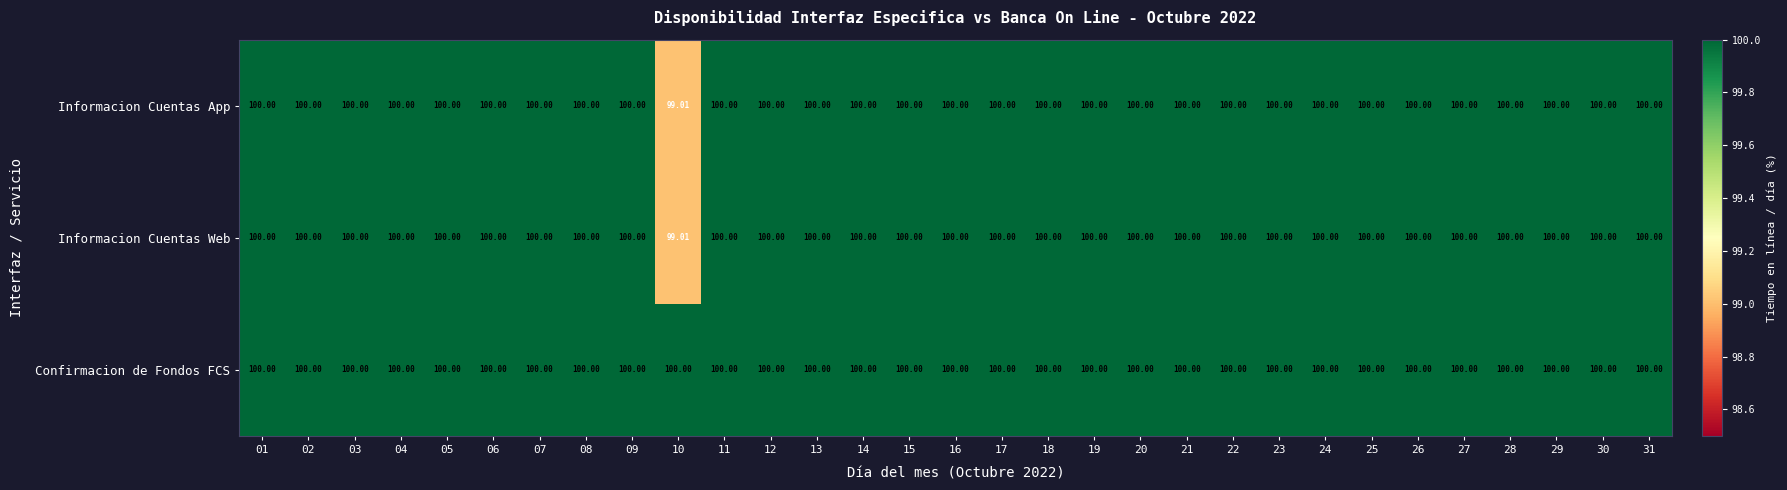

Which series has the largest total across all categories?

Confirmacion de Fondos FCS